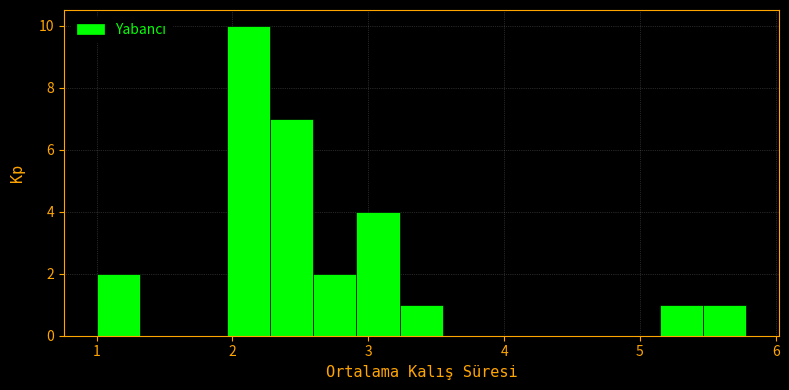

Read against the x-axis, roughly where is the centre of the tallest bar?

2.1